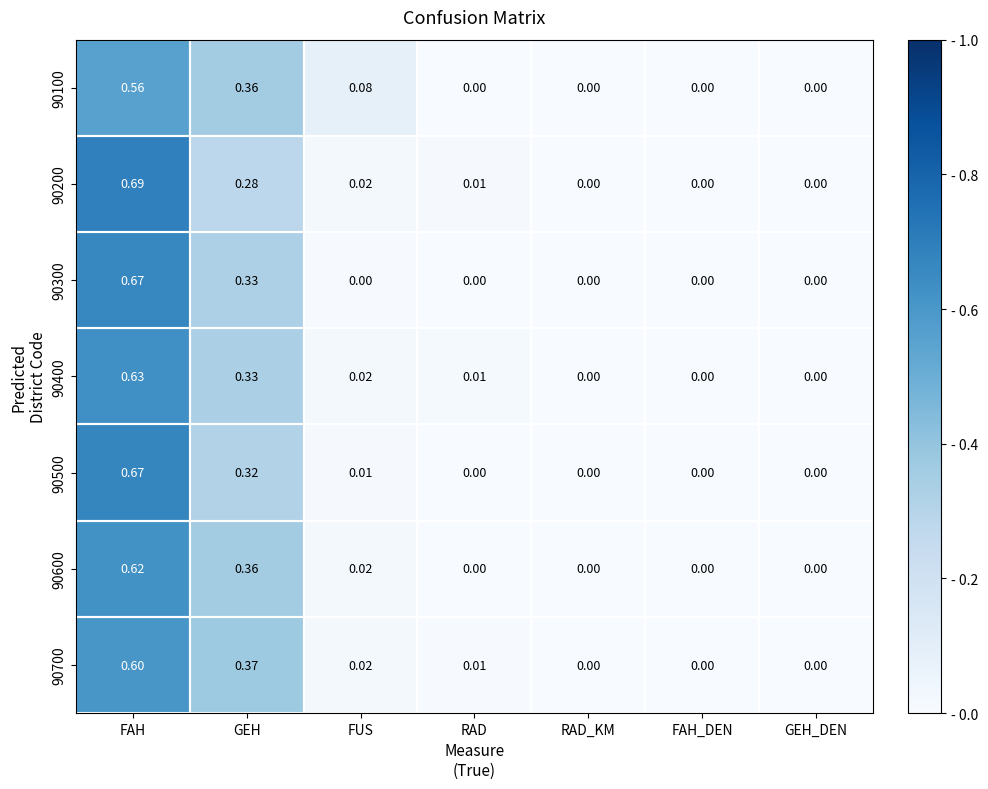

Which category has the highest value across all series?

FAH